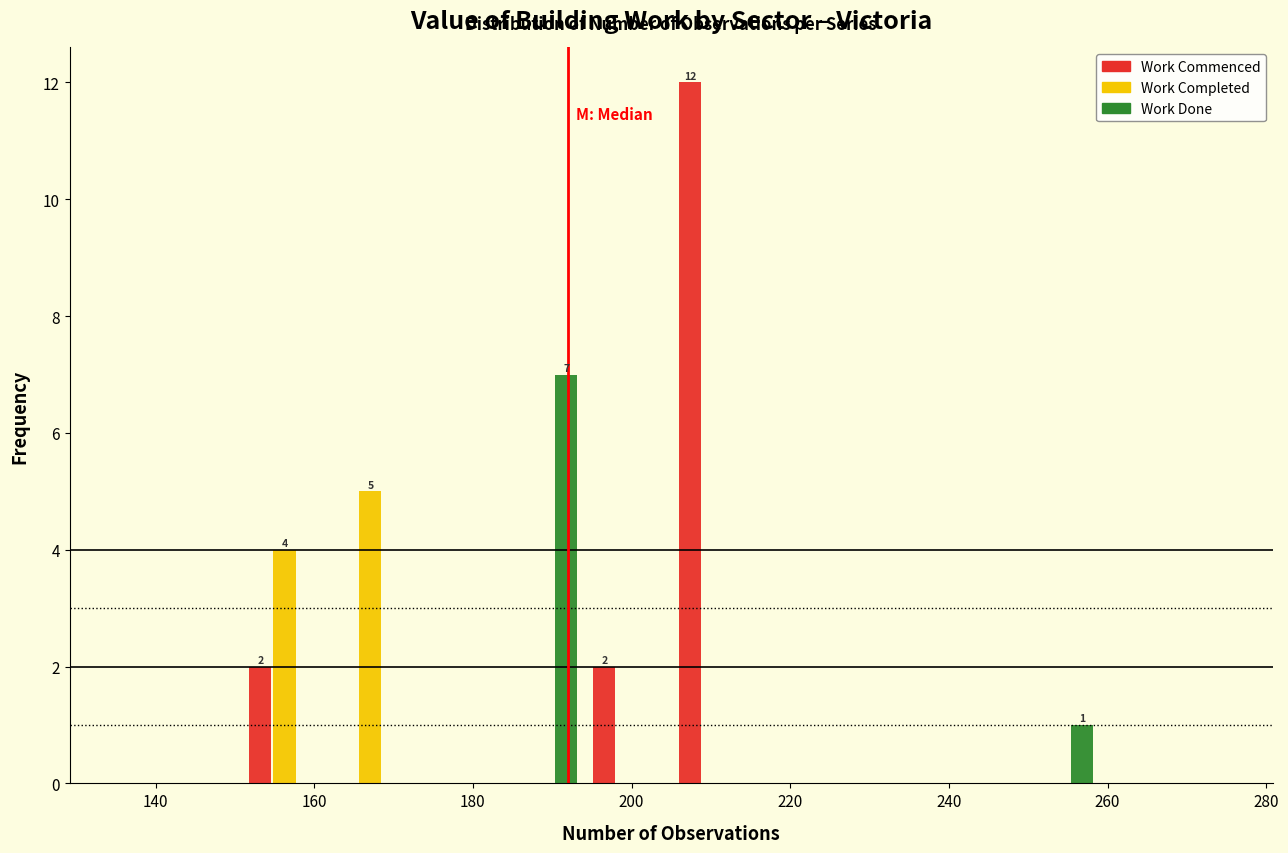

In the Work Commenced series, which range on the x-axis has the tallest bar?

206 to 216